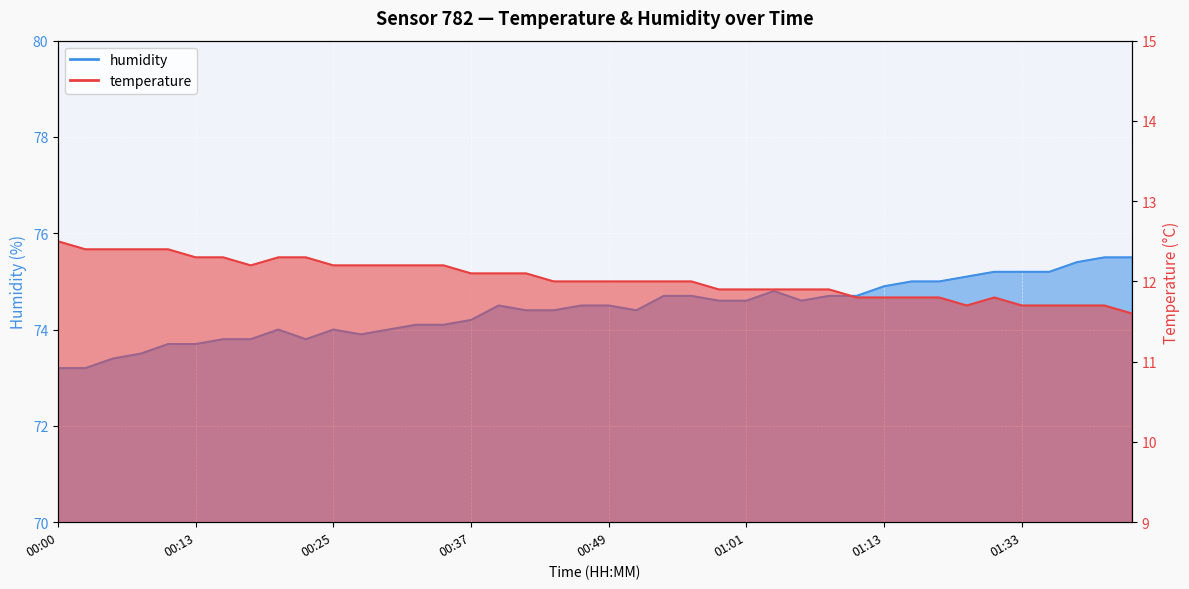

At which label does temperature first exceed 12?

00:00